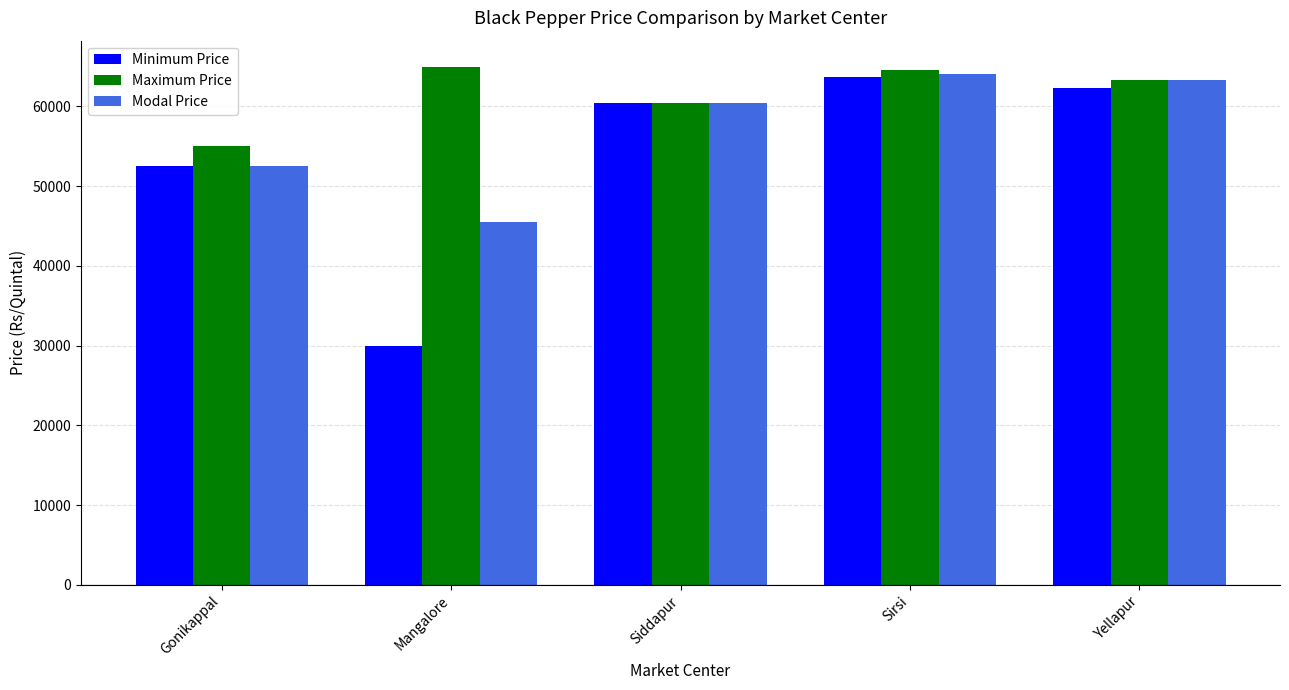

Which series changed the most between Mangalore and Yellapur?

Minimum Price